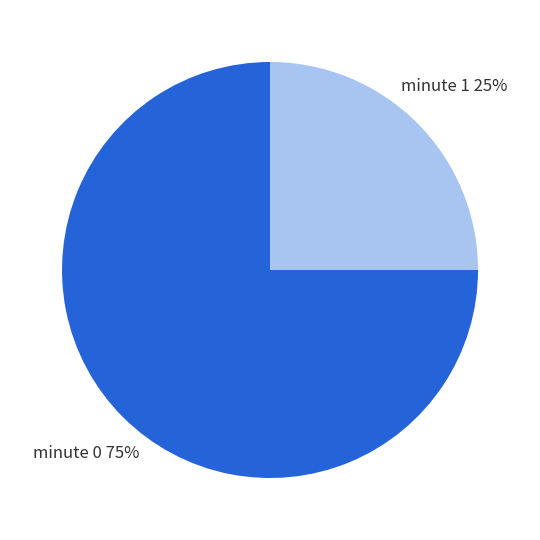

How many segments does this pie chart have?

2